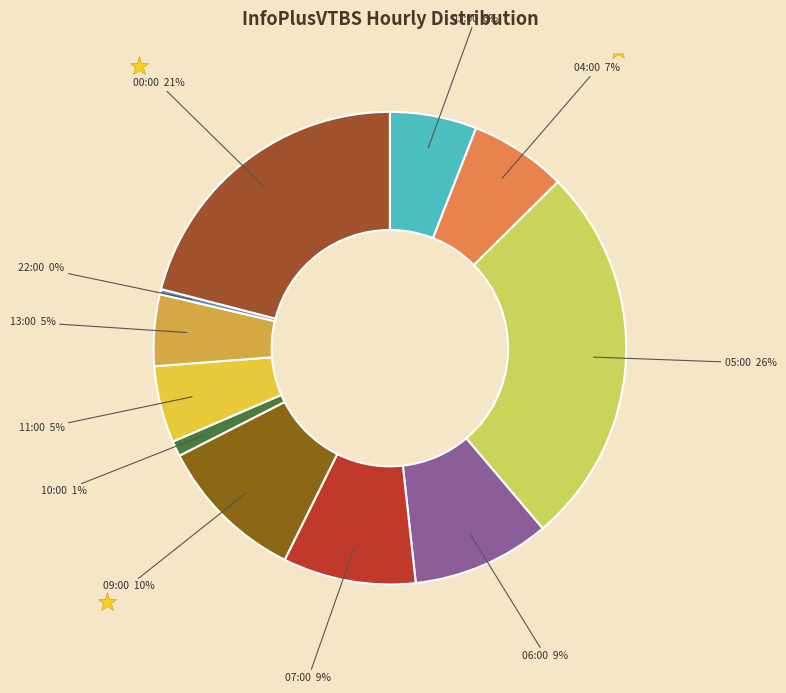

Which has a higher value, 03:00 or 22:00?

03:00